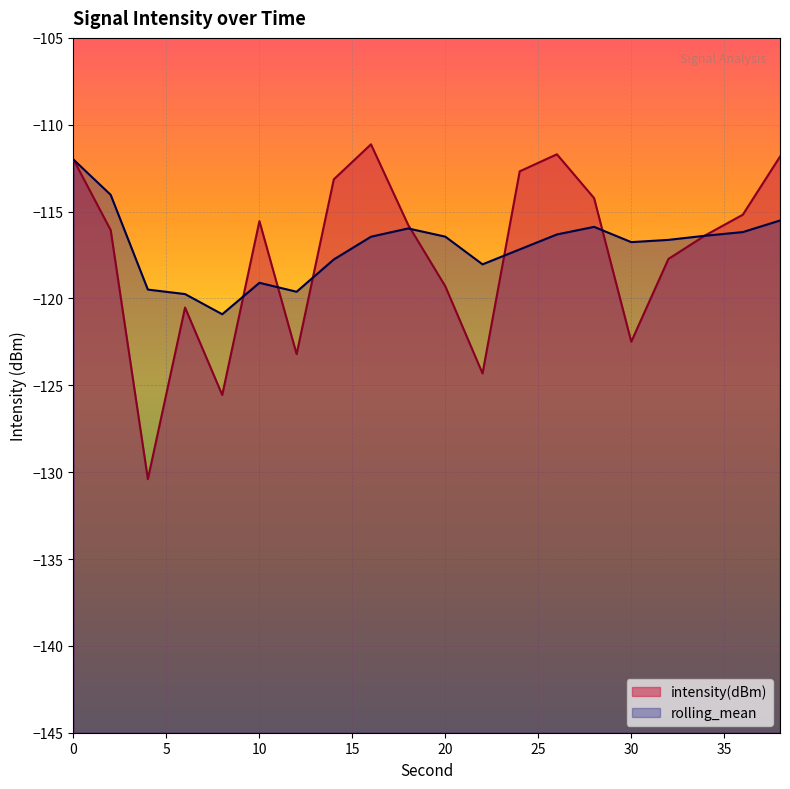

How many times do rolling_mean and intensity(dBm) cross each other?

7